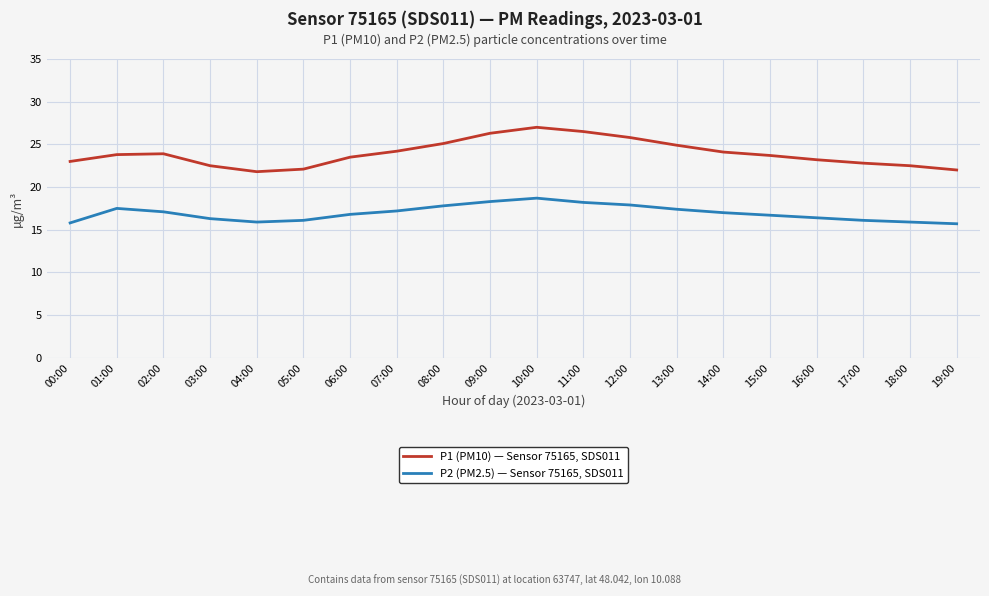

Which series has the largest range (max minus min)?

P1 (PM10) — Sensor 75165, SDS011